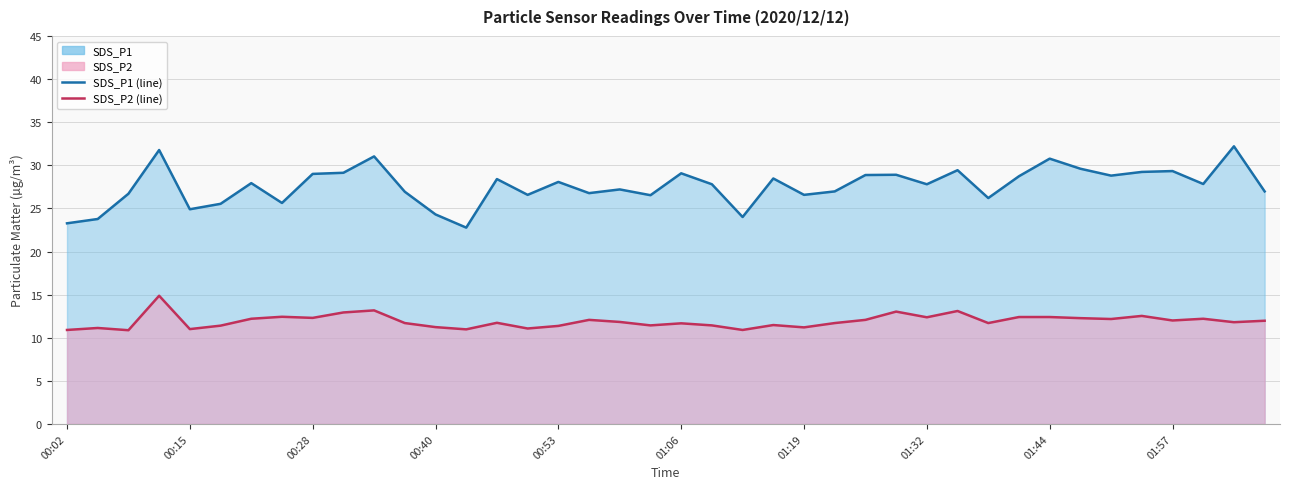

Rank the series at 01:32 from highest to lowest value.

SDS_P1 (line), SDS_P2 (line)